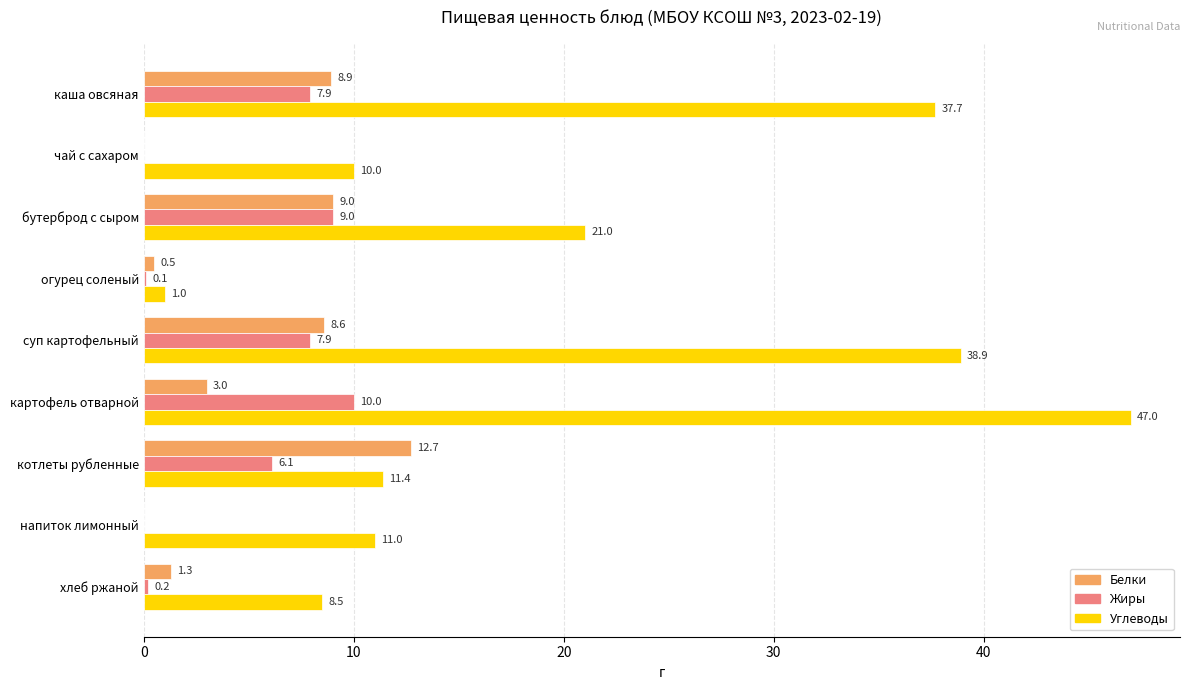

Where is Жиры nearest to the value 5?

котлеты рубленные